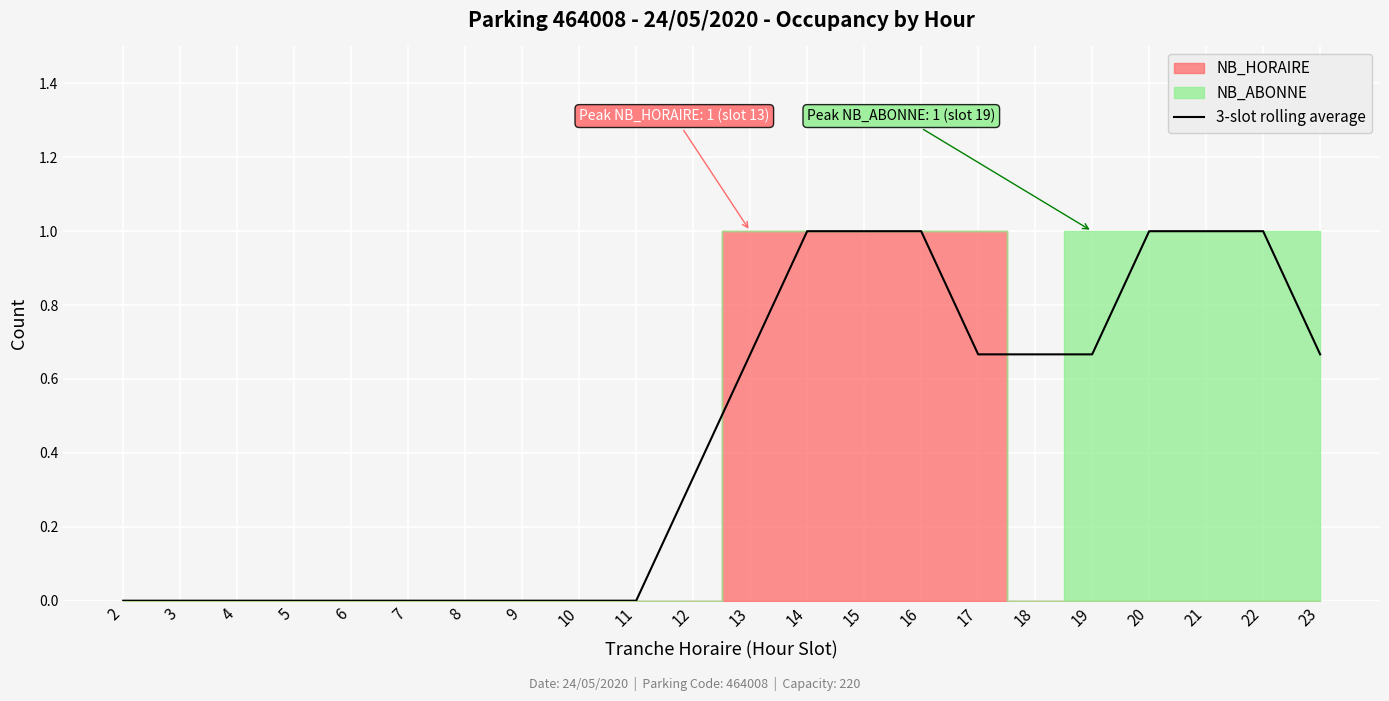

Reading right to left, list all the values displayed in this chart.

23=0.7	22=1.0	21=1.0	20=1.0	19=0.7	18=0.7	17=0.7	16=1.0	15=1.0	14=1.0	13=0.7	12=0.3	11=0.0	10=0.0	9=0.0	8=0.0	7=0.0	6=0.0	5=0.0	4=0.0	3=0.0	2=0.0